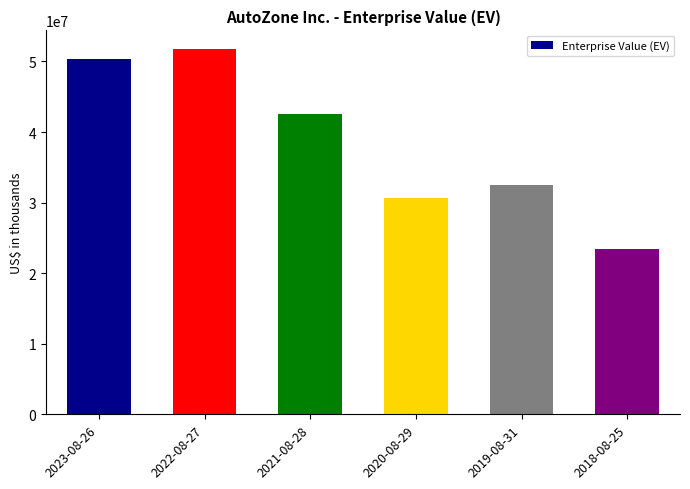

What position from the right is 2023-08-26?

6